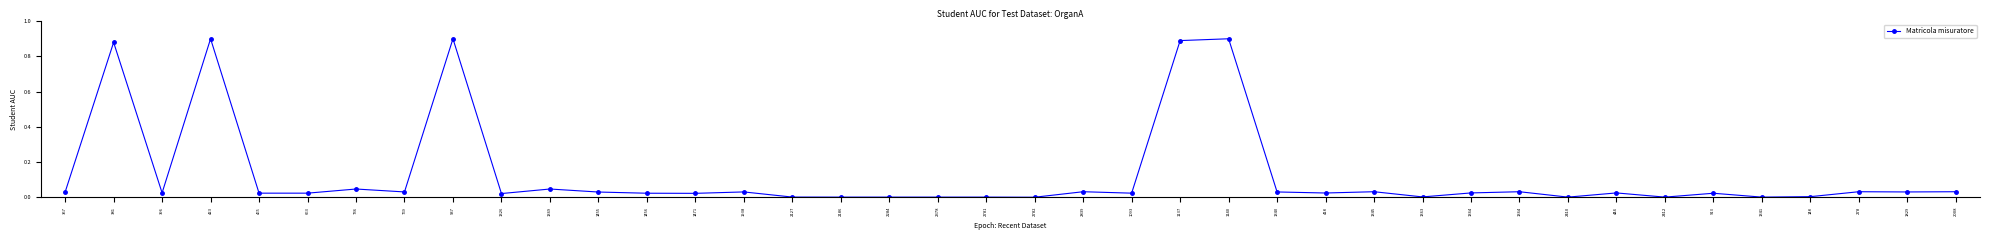

What is the difference between the maximum and second lowest values?

0.9